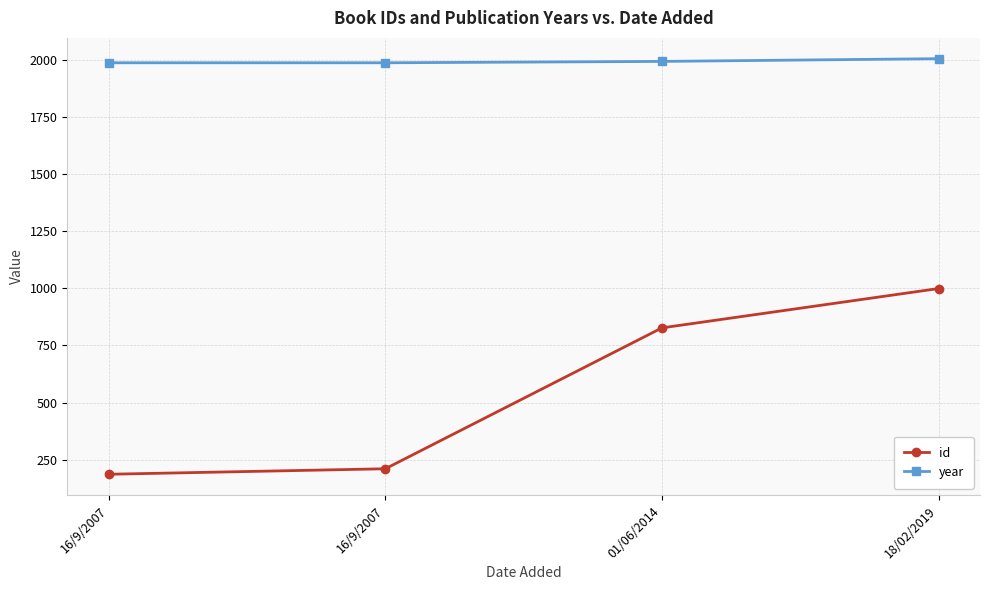

True or false: year and id intersect in this chart.

False